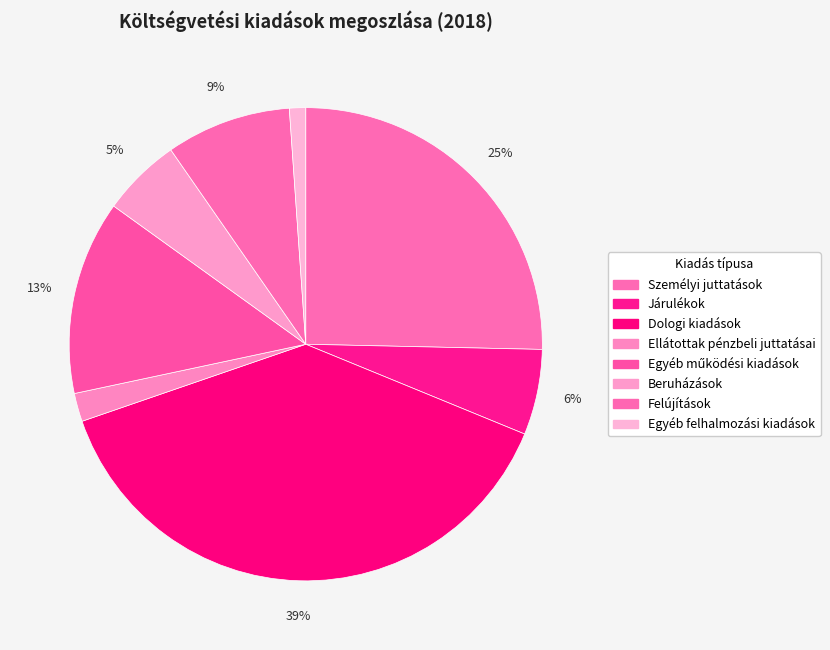

How many segments does this pie chart have?

8